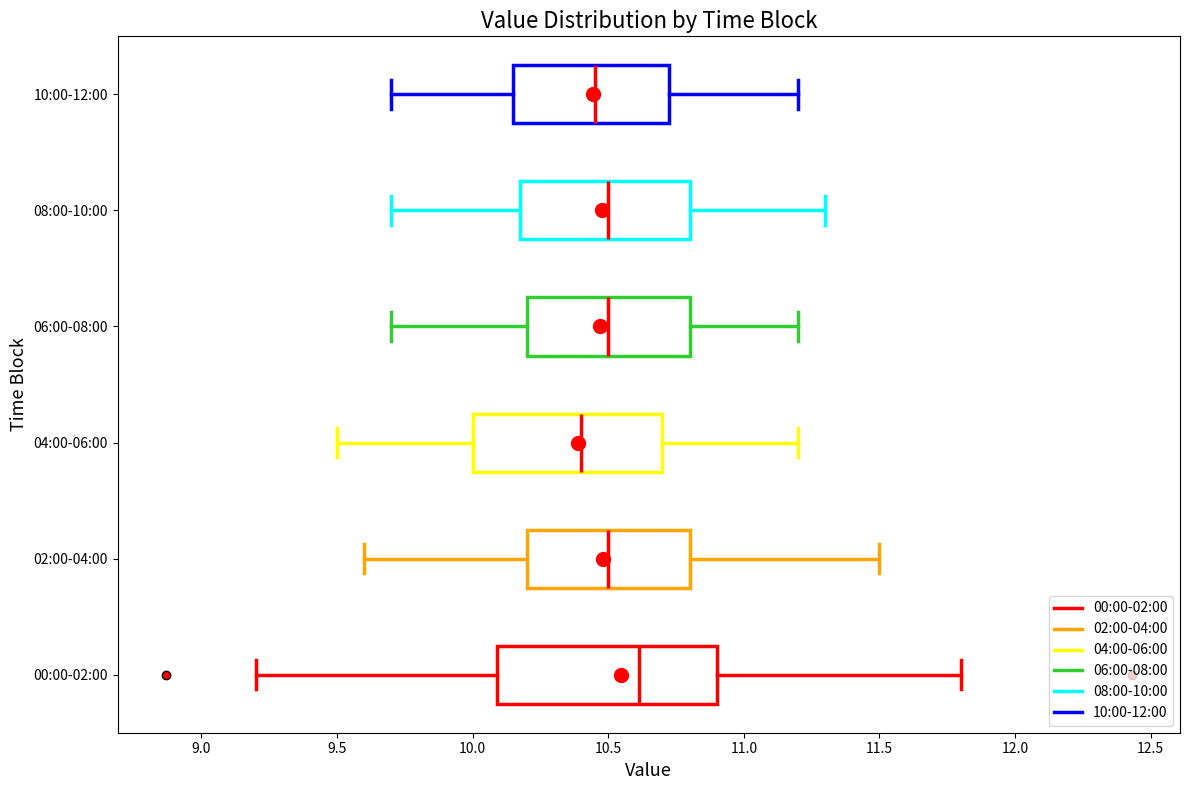

Where is the left edge of the box for 06:00-08:00 on the x-axis? The values are not printed on the chart, so give them approximately, as read against the axis.

10.20